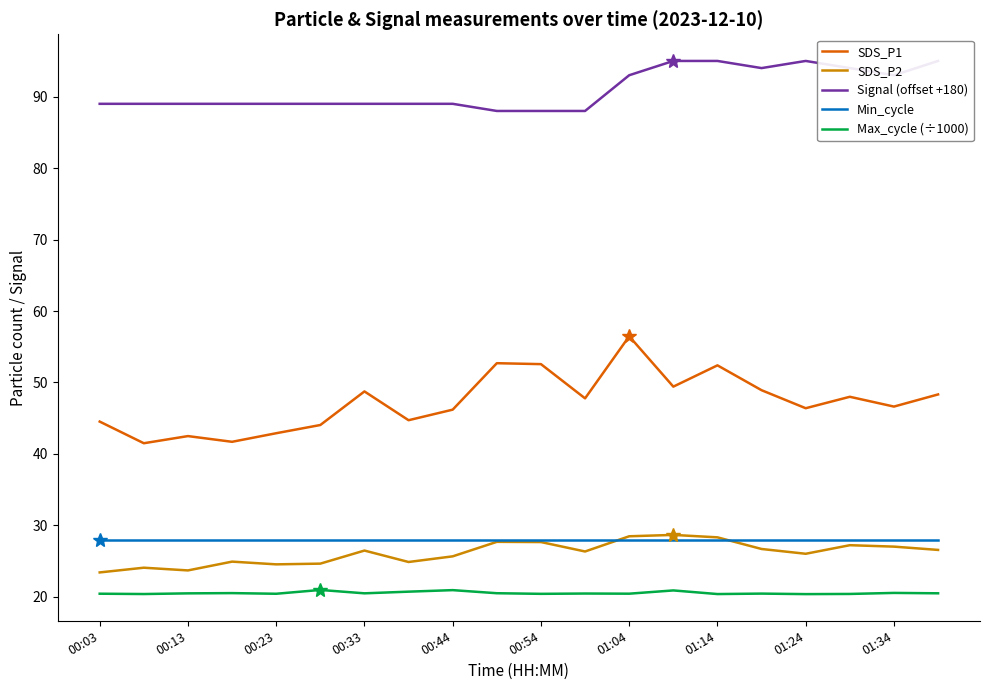

True or false: Max_cycle (÷1000) and SDS_P1 cross at least once.

False